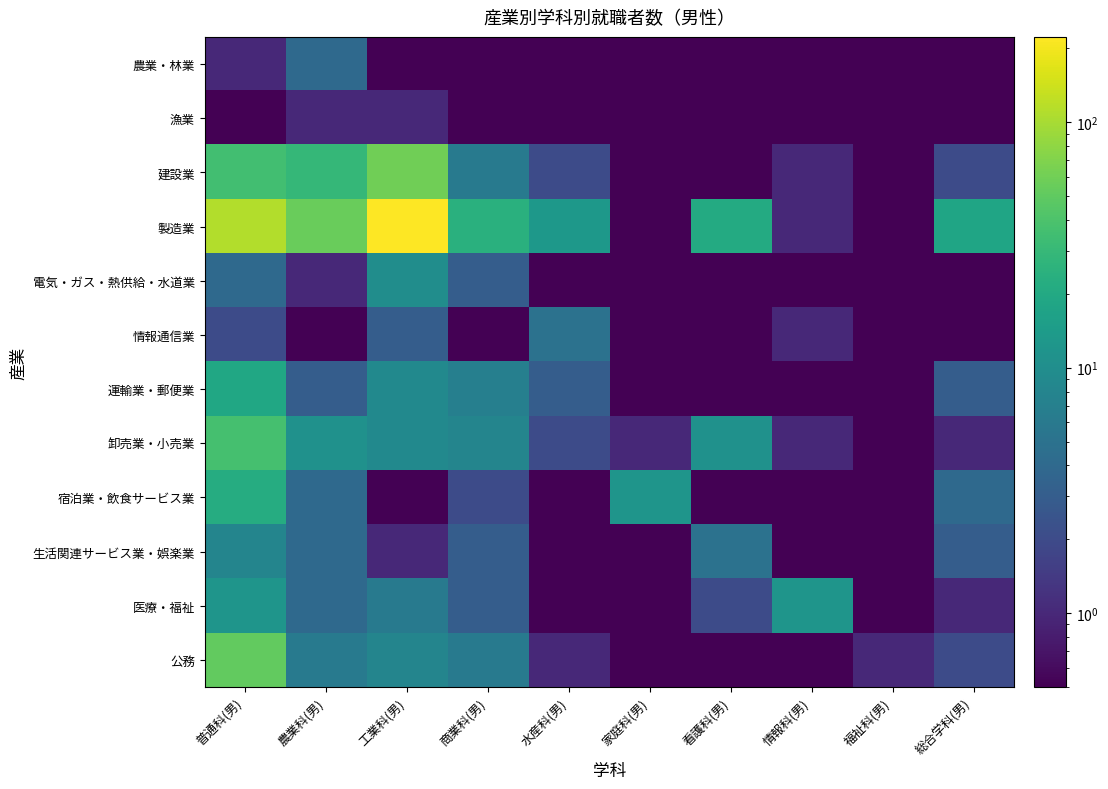

Between 商業科(男) and 情報科(男), which is larger?

商業科(男)